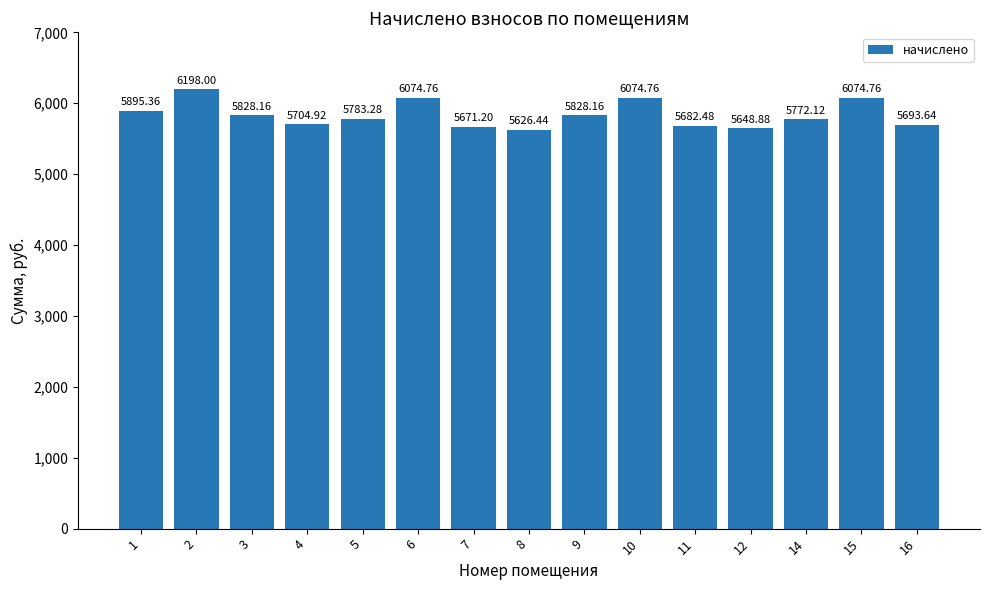

Which label corresponds to the largest value in the chart?

2